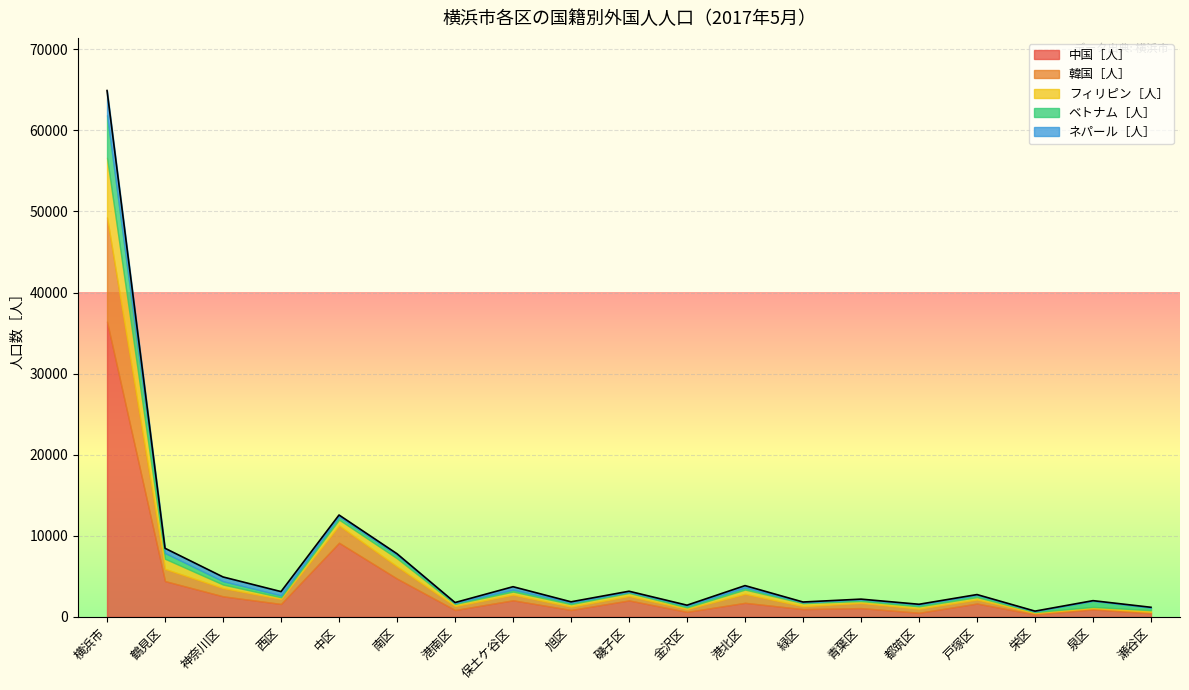

True or false: 韓国［人］ and 中国［人］ intersect in this chart.

False